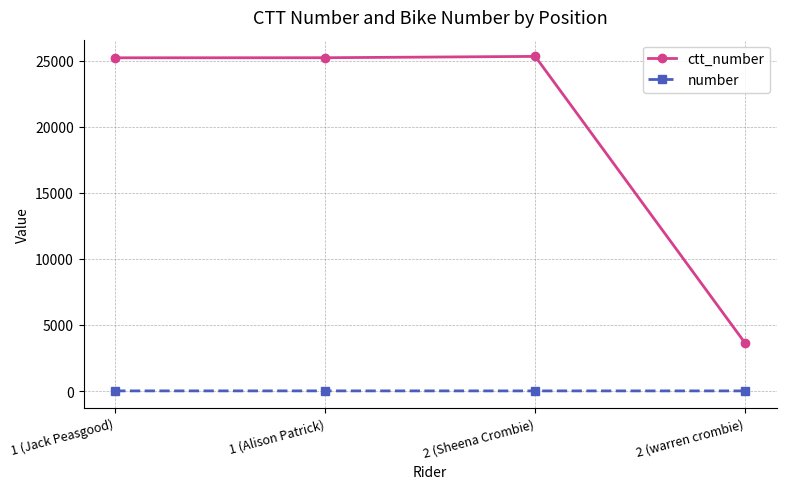

How many lines are shown in the chart?

2